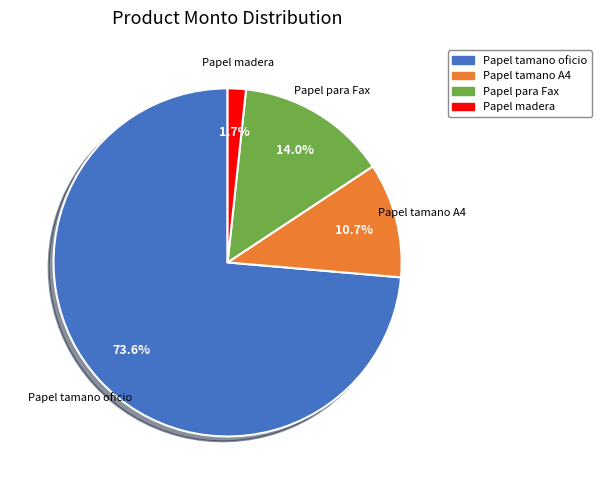

To the nearest percent, what portion does Papel tamano oficio represent?

74%